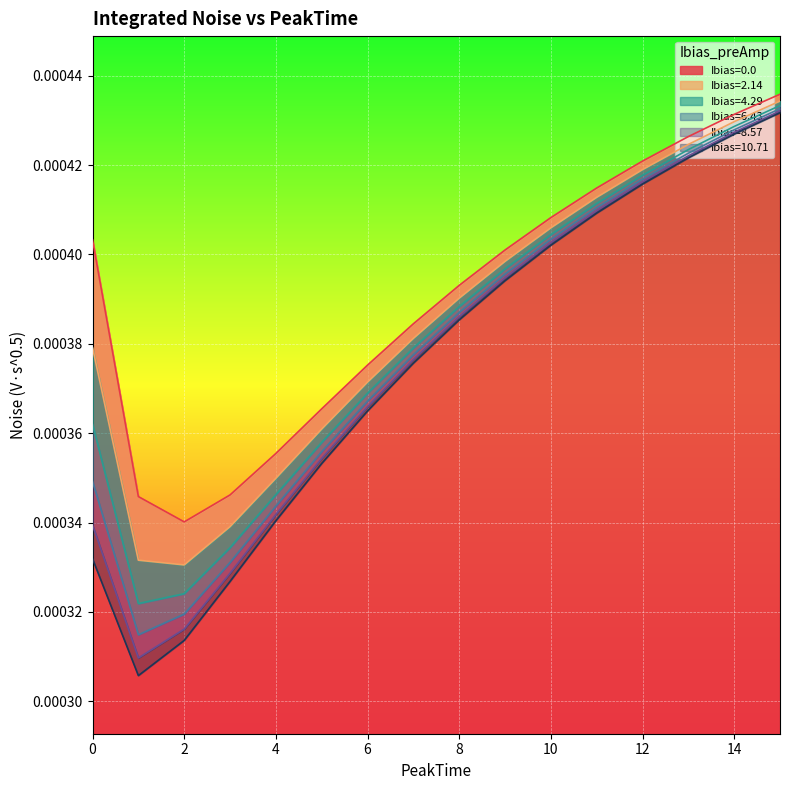

At which category is the sum across all series the highest?

15.0